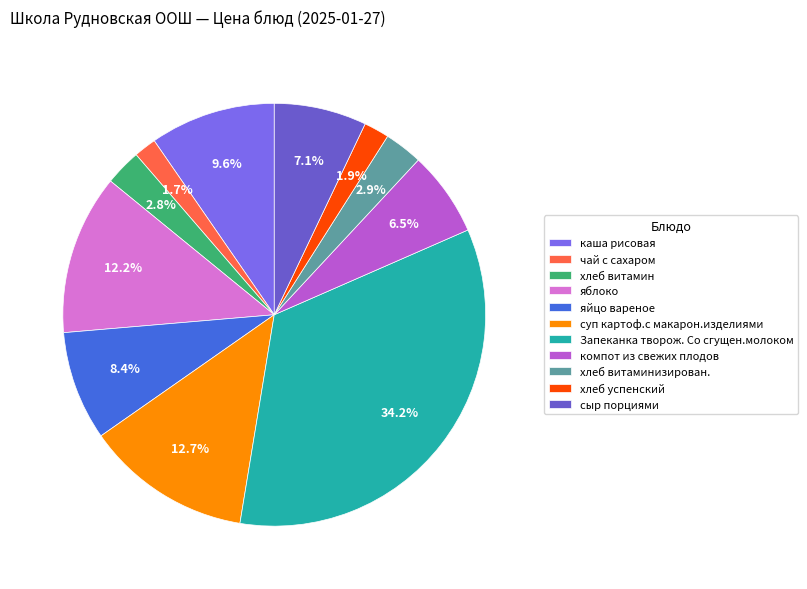

To the nearest percent, what is the difference between the Запеканка творож. Со сгущен.молоком and суп картоф.с макарон.изделиями slice percentages?

21%